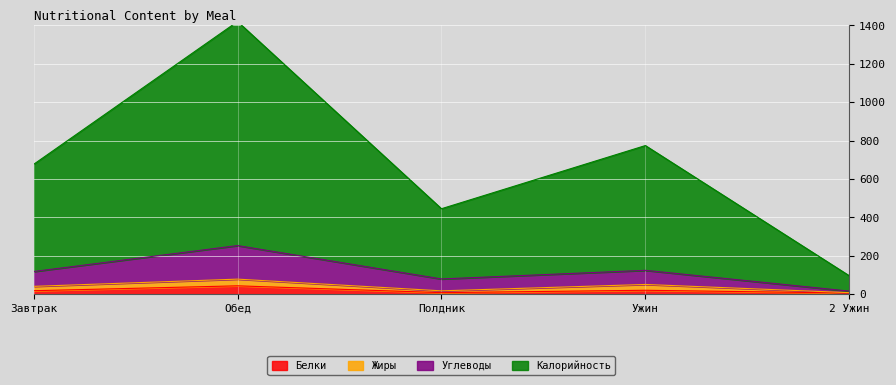

Is it true that Калорийность equals 929.0 at Завтрак?

False